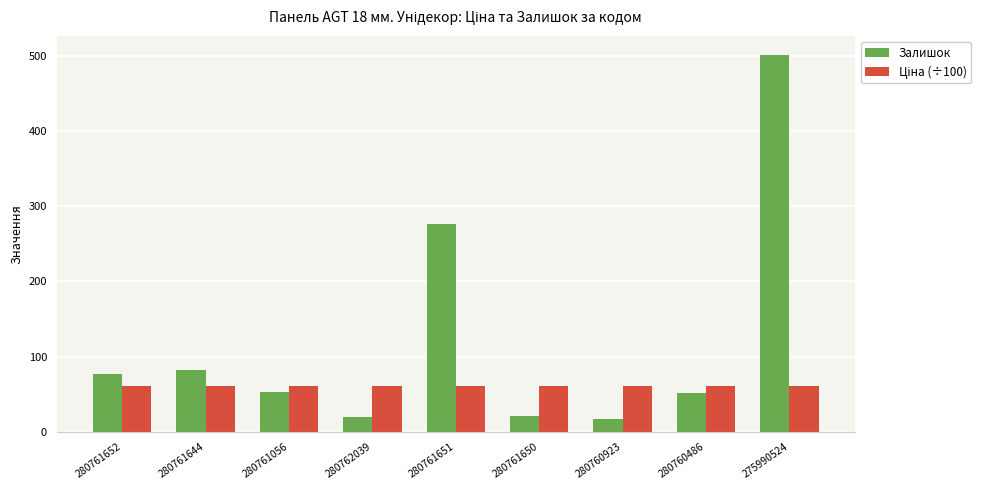

Which series has the largest range (max minus min)?

Залишок